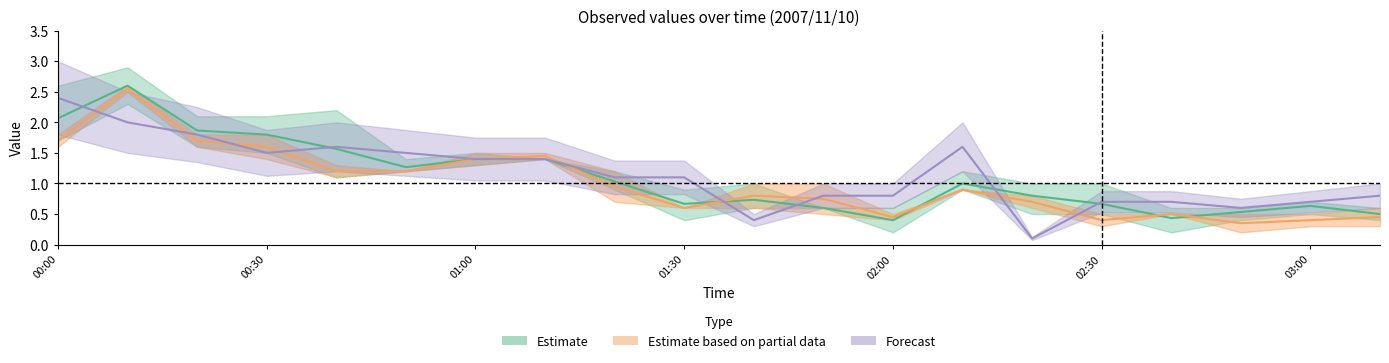

At which label does 2.200 reach its peak?

2007/11/10 00:10